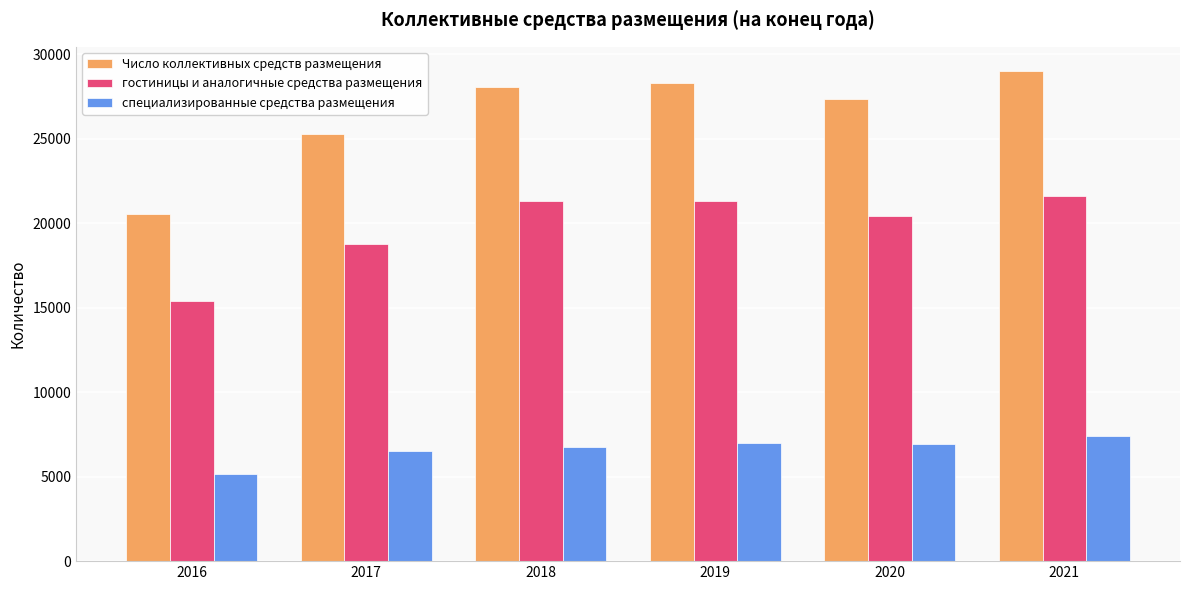

What are all the series names shown in the legend?

Число коллективных средств размещения, гостиницы и аналогичные средства размещения, специализированные средства размещения